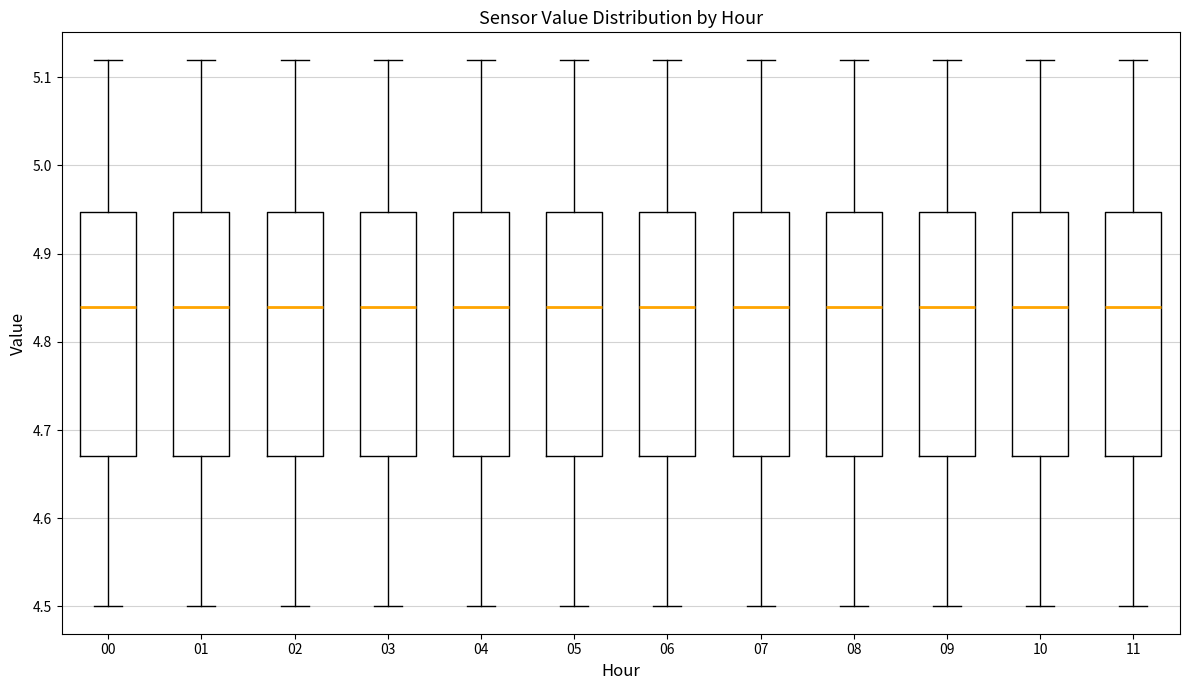

Reading left to right, read every box against the y-axis: the position of its median line, the range the box covers, and the ends of its whiskers. The values are not printed on the chart, so give them approximately, as read against the axis.

00: median 4.84, box 4.67 to 4.95, whiskers 4.50 to 5.12
01: median 4.84, box 4.67 to 4.95, whiskers 4.50 to 5.12
02: median 4.84, box 4.67 to 4.95, whiskers 4.50 to 5.12
03: median 4.84, box 4.67 to 4.95, whiskers 4.50 to 5.12
04: median 4.84, box 4.67 to 4.95, whiskers 4.50 to 5.12
05: median 4.84, box 4.67 to 4.95, whiskers 4.50 to 5.12
06: median 4.84, box 4.67 to 4.95, whiskers 4.50 to 5.12
07: median 4.84, box 4.67 to 4.95, whiskers 4.50 to 5.12
08: median 4.84, box 4.67 to 4.95, whiskers 4.50 to 5.12
09: median 4.84, box 4.67 to 4.95, whiskers 4.50 to 5.12
10: median 4.84, box 4.67 to 4.95, whiskers 4.50 to 5.12
11: median 4.84, box 4.67 to 4.95, whiskers 4.50 to 5.12